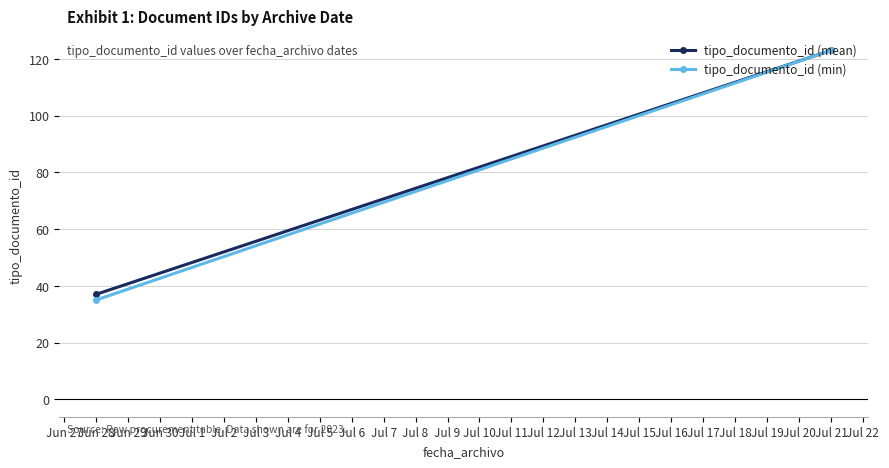

How many data points in tipo_documento_id (min) are less than 123?

1